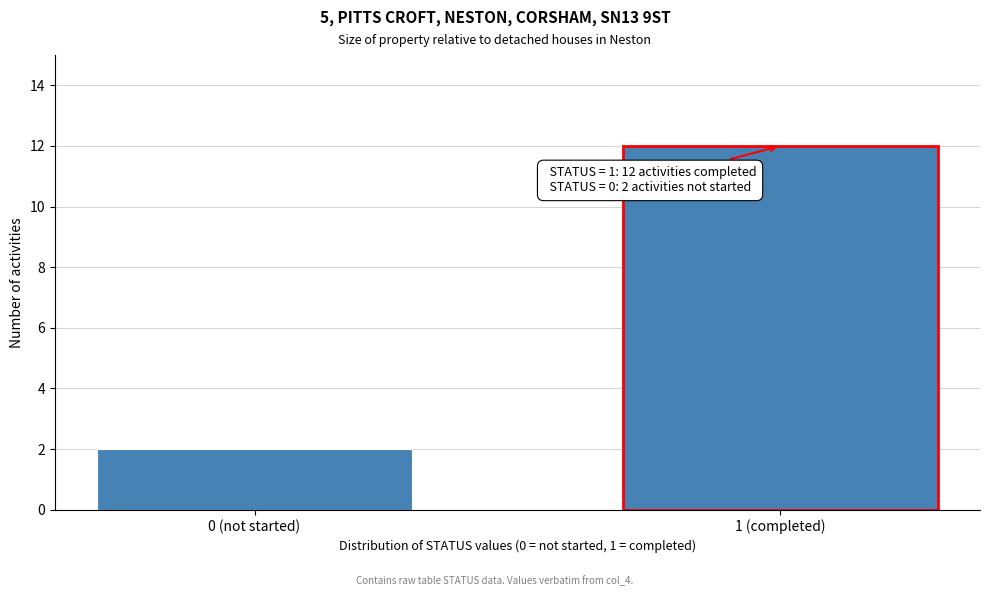

Reading right to left, extract all data points from this chart.

12	2